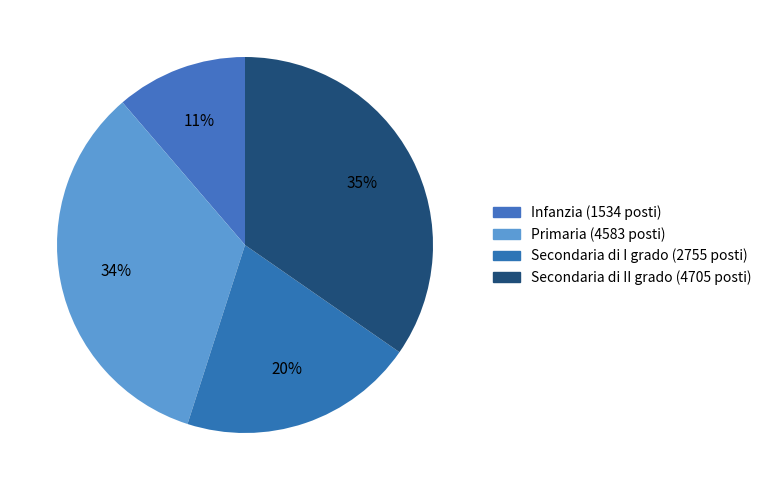

How many segments does this pie chart have?

4